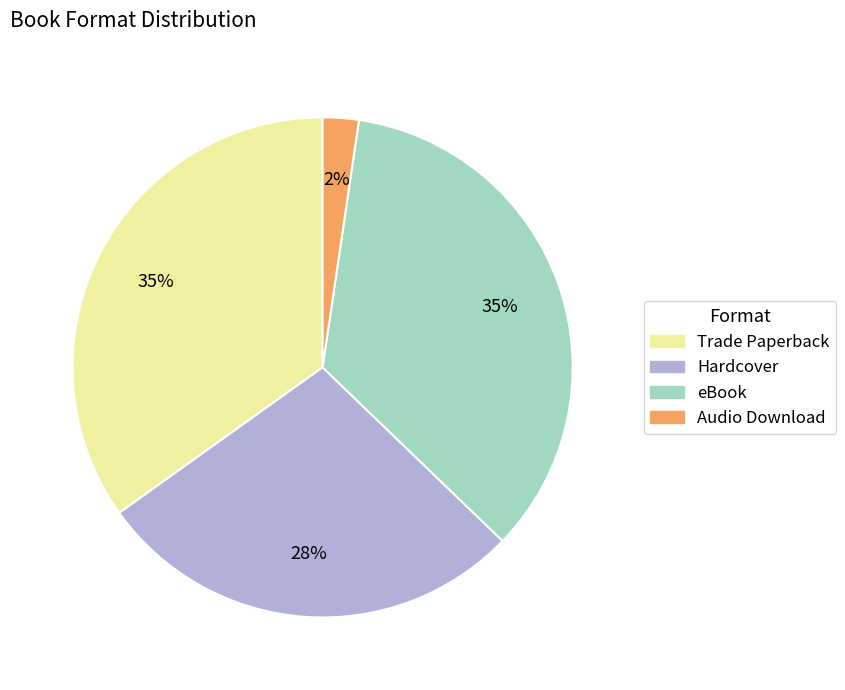

To the nearest percent, what is the combined percentage of Trade Paperback and eBook?

70%